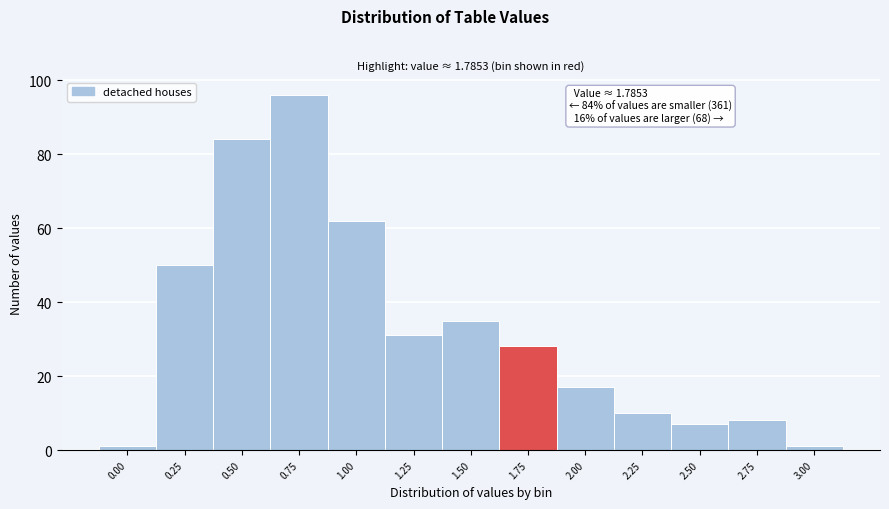

Reading left to right, transcribe all the data shown in this chart.

0.00=1	0.25=50	0.50=84	0.75=96	1.00=62	1.25=31	1.50=35	1.75=28	2.00=17	2.25=10	2.50=7	2.75=8	3.00=1